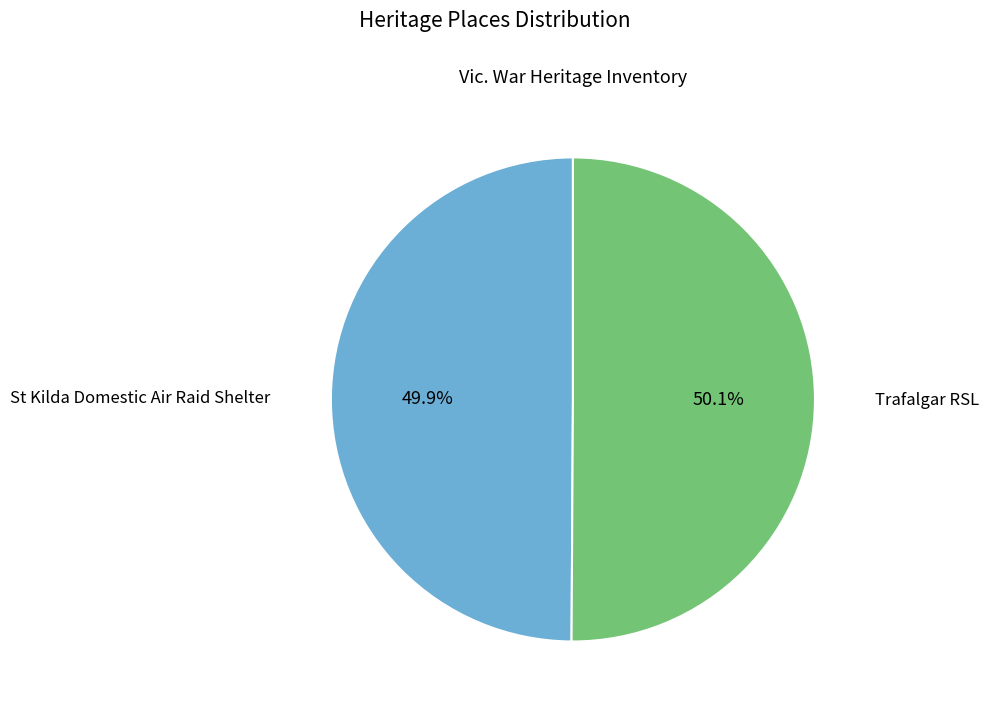

Count the number of slices in the pie.

2